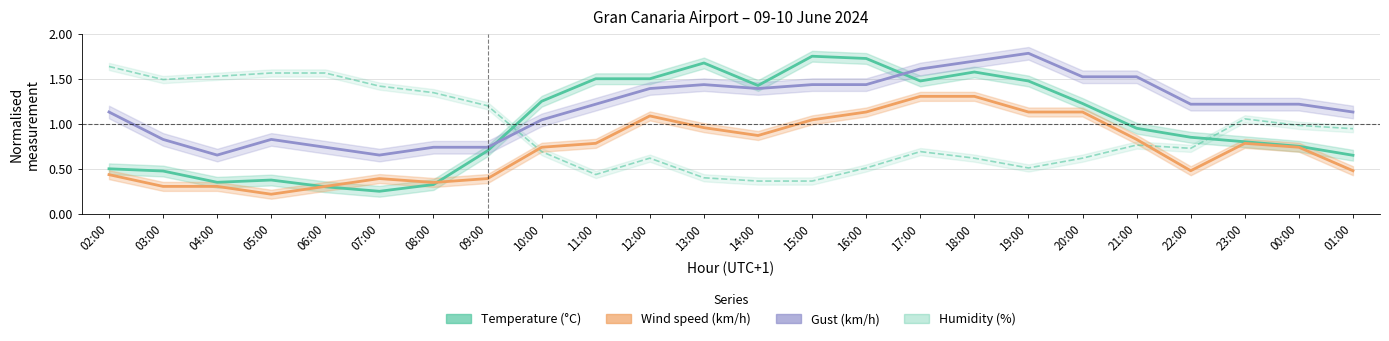

List the series in order of their peak value, lowest first.

Wind speed (km/h), Humidity (%), Temperature (°C), Gust (km/h)